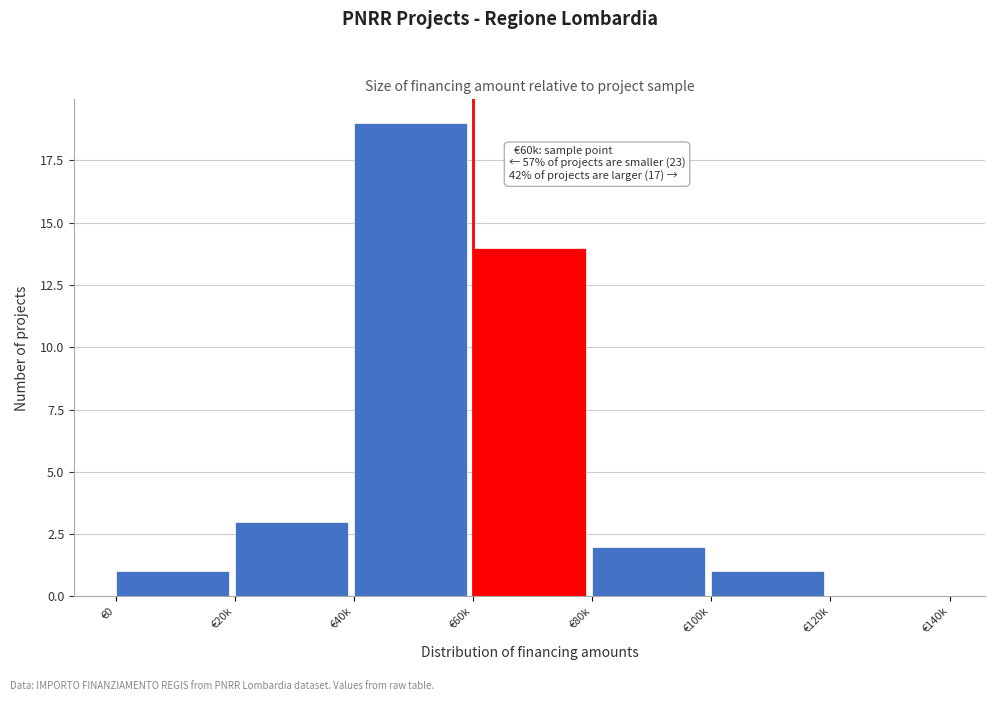

Reading left to right, transcribe all the data shown in this chart.

€0=1	€20k=3	€40k=19	€60k=14	€80k=2	€100k=1	€120k=0